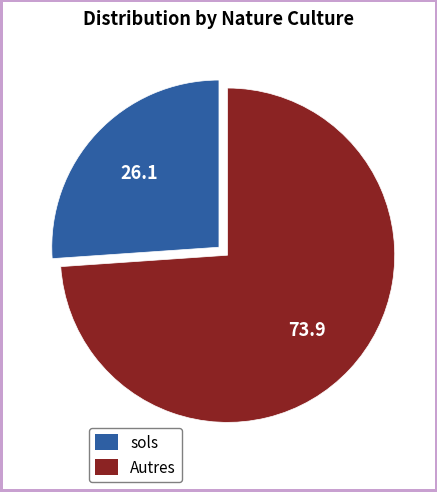

Is there any slice that represents more than half of the pie?

Yes